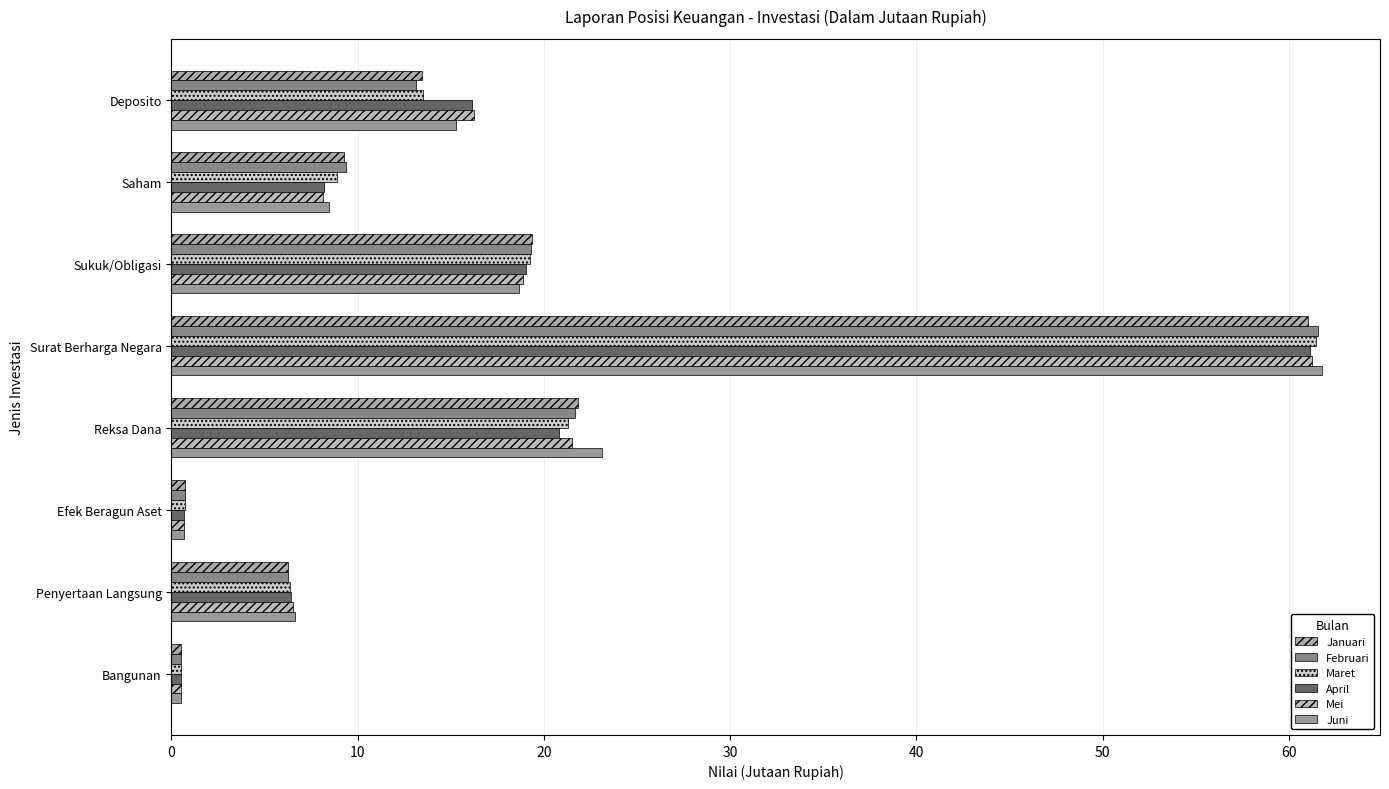

What is the difference between the second highest and second lowest values in the Februari series?

20.9